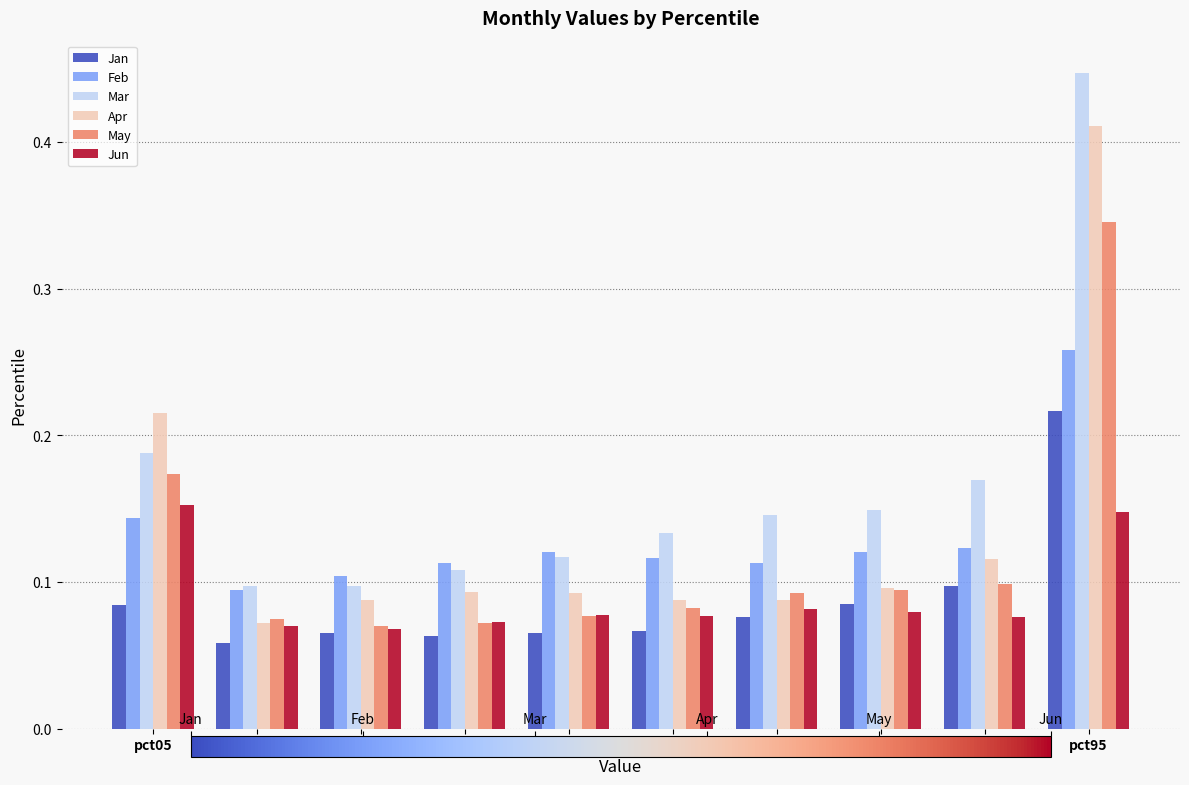

List the series in order of their peak value, highest first.

Mar, Apr, May, Feb, Jan, Jun